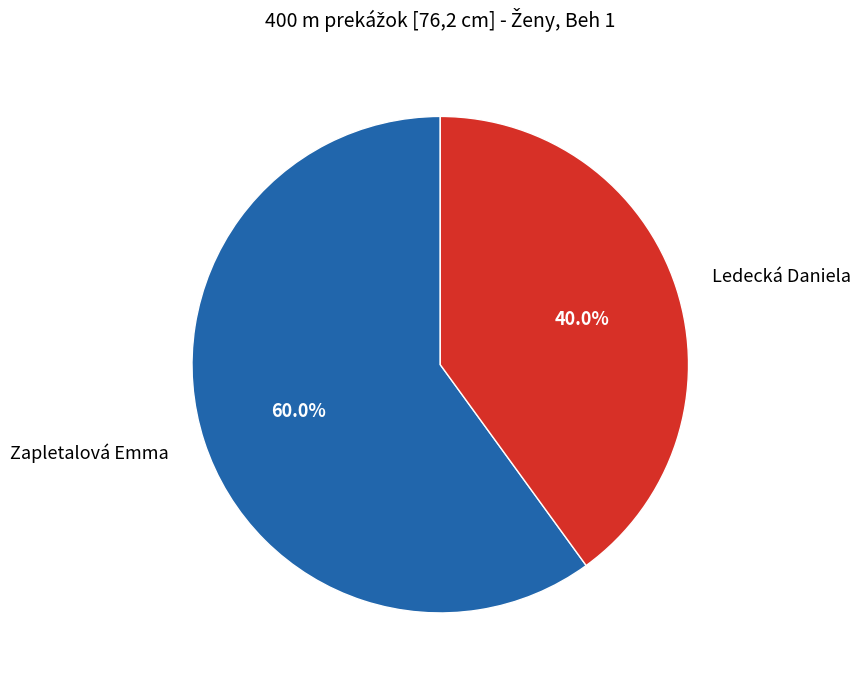

What is the majority slice?

Zapletalová Emma